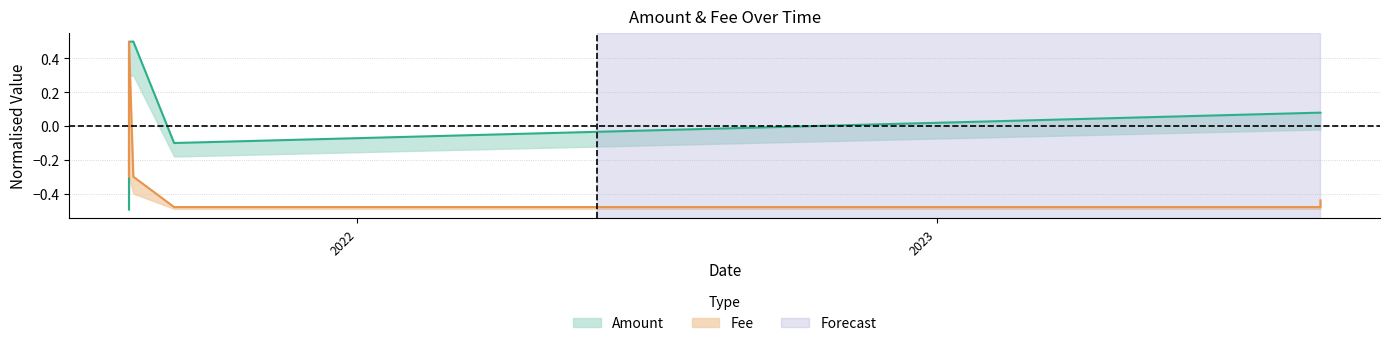

What is the label of the 2nd point from the left?

2021-08-10 05:12:00